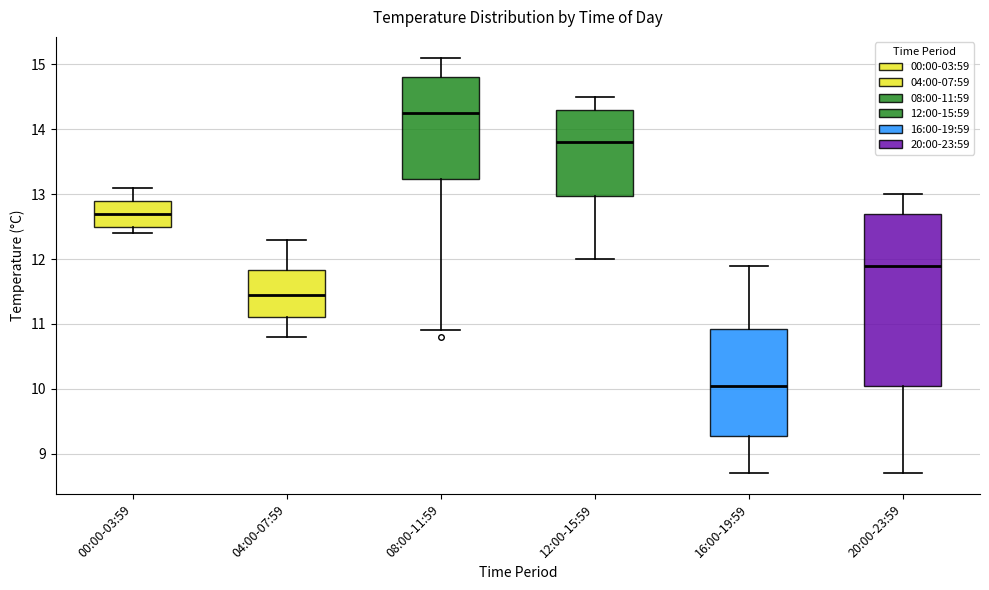

Where does the lower whisker of the box for 20:00-23:59 end on the y-axis? The values are not printed on the chart, so give them approximately, as read against the axis.

8.7